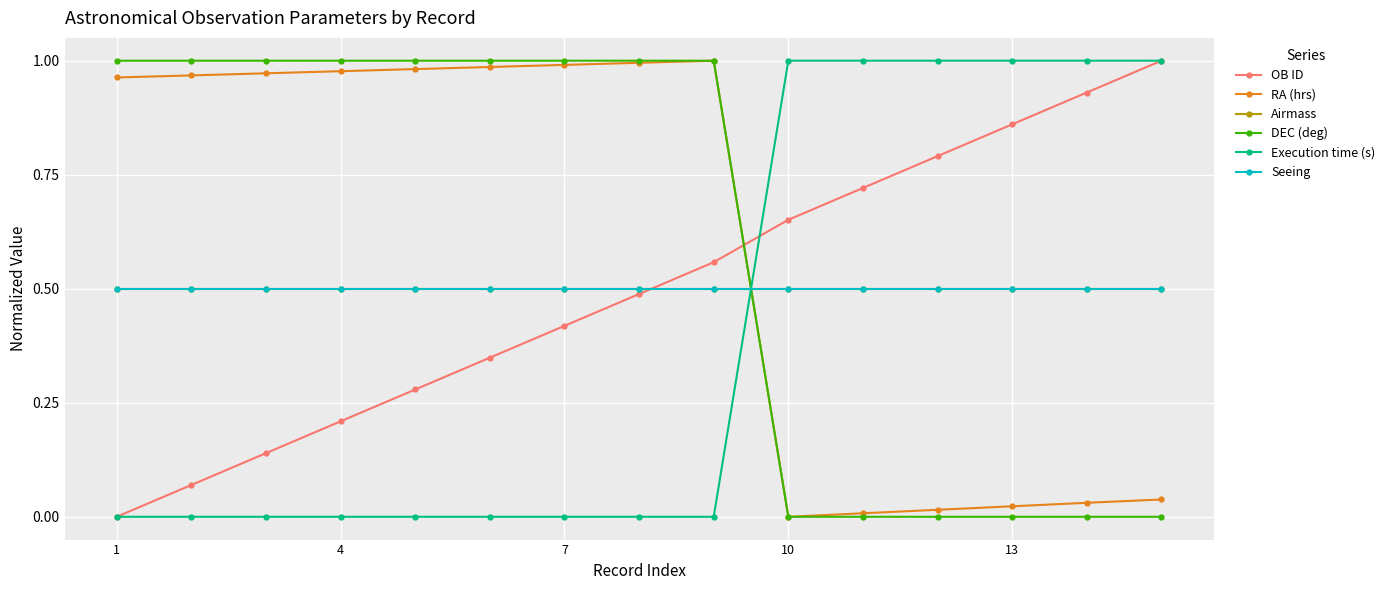

Is this an area chart (filled region under the line)?

No